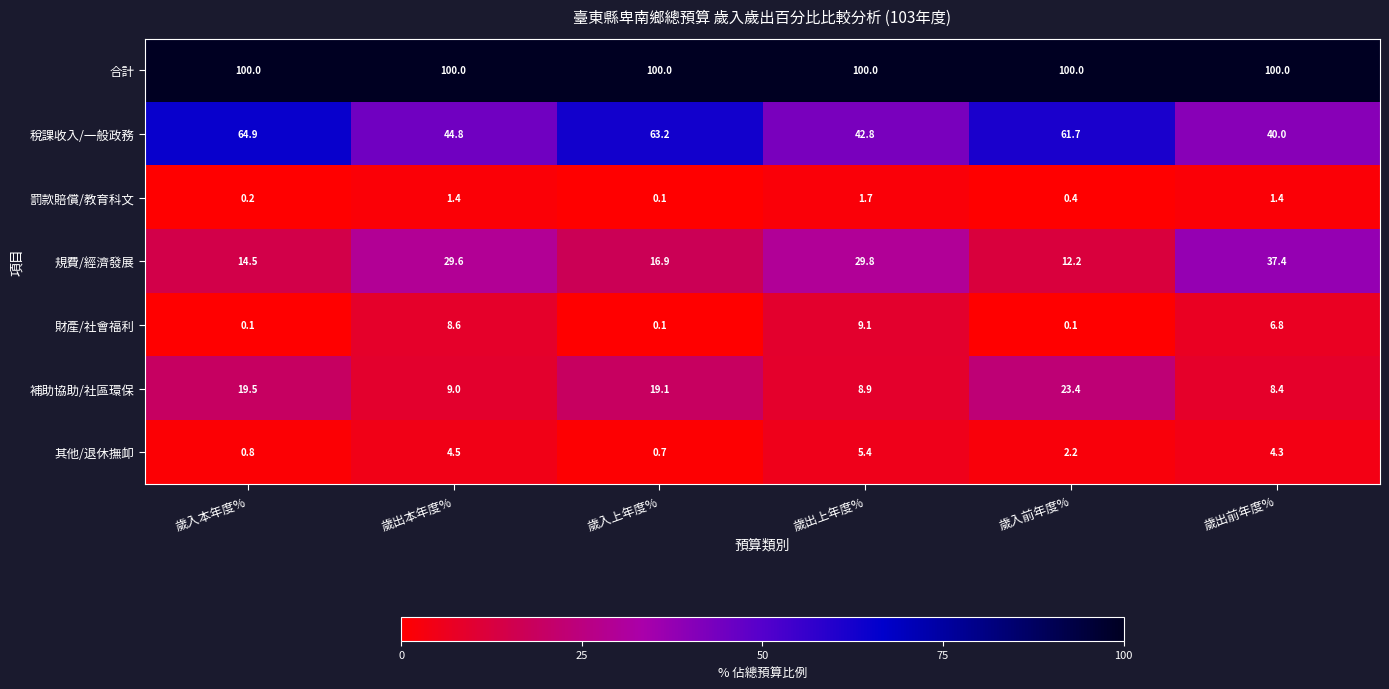

Which series has the widest spread of values?

規費/經濟發展